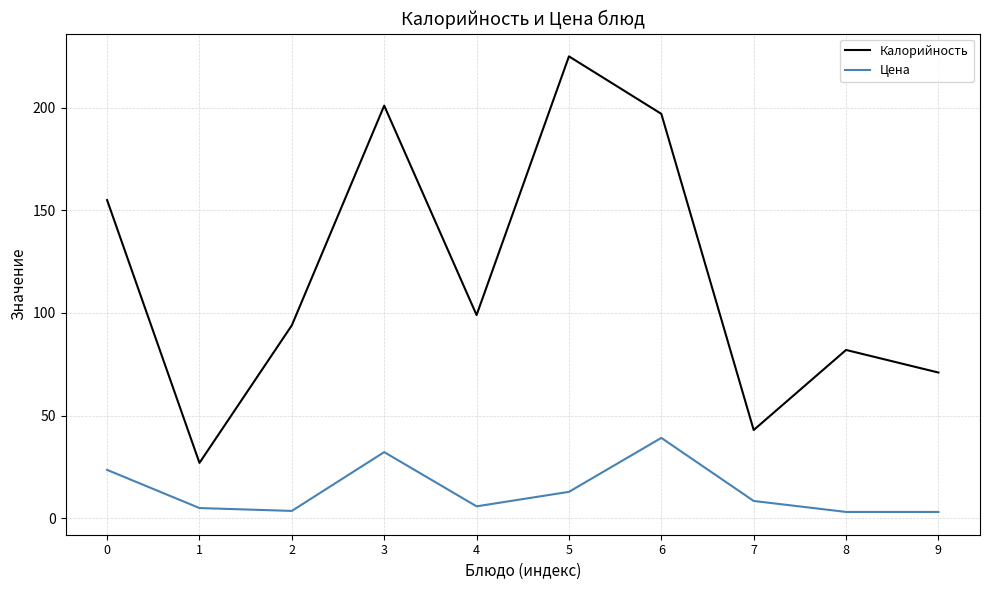

Is it true that Калорийность equals 26.6 at 7?

False